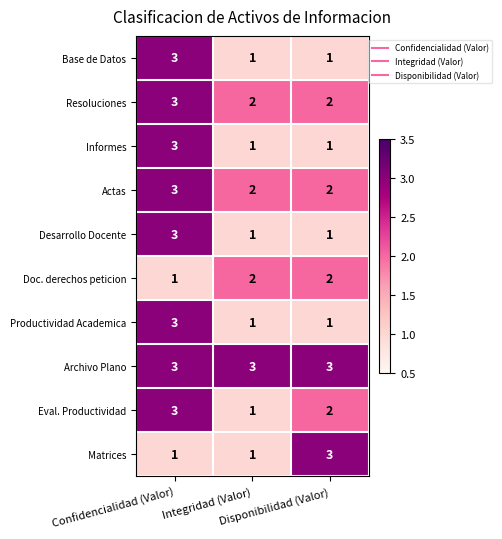

What is the maximum value shown in the chart?

3